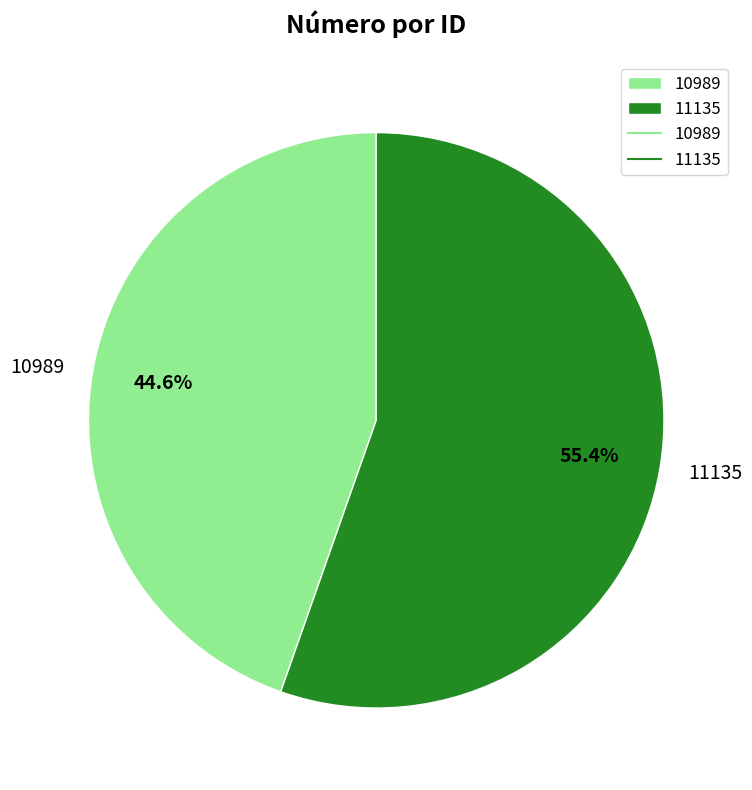

Does any single category account for the majority?

Yes